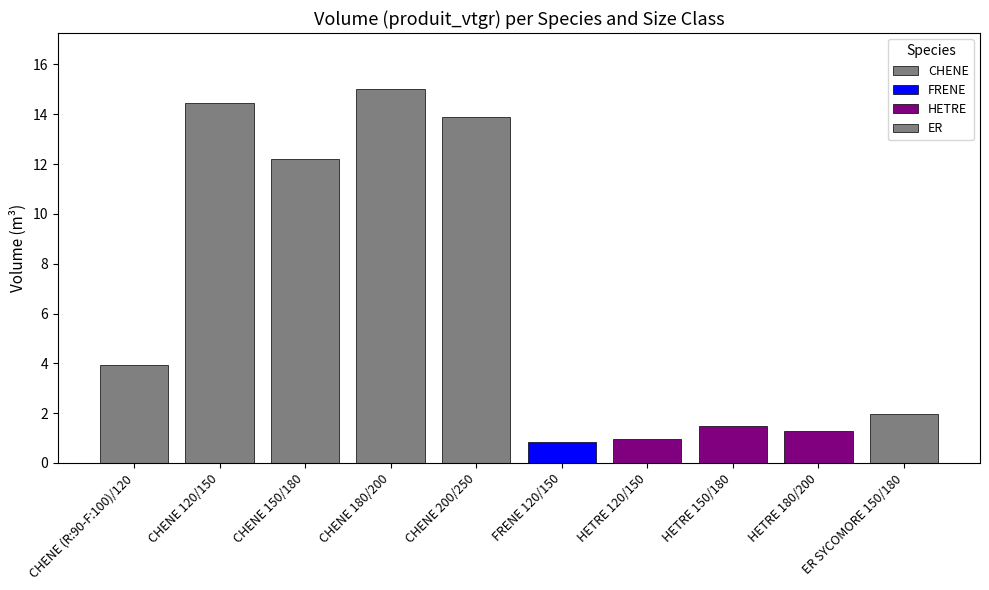

At which label does the data first exceed 3?

CHENE (R:90-F:100)/120